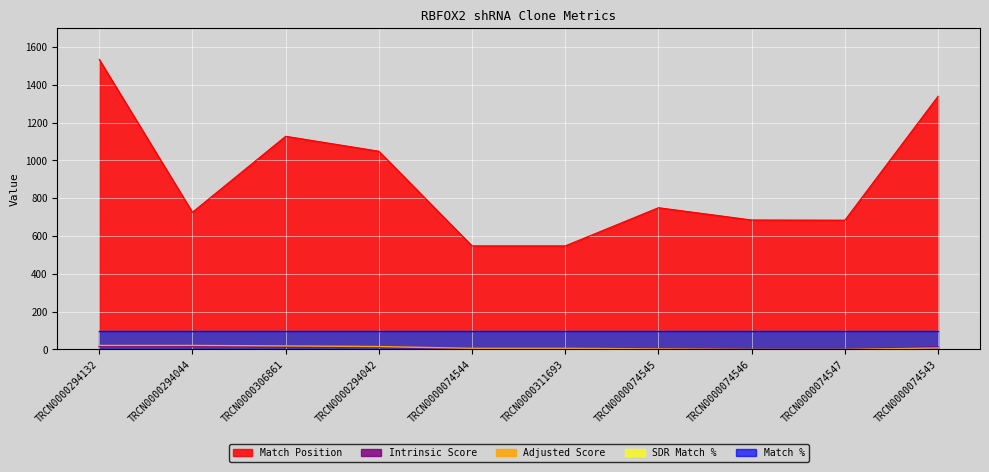

How many lines are shown in the chart?

5